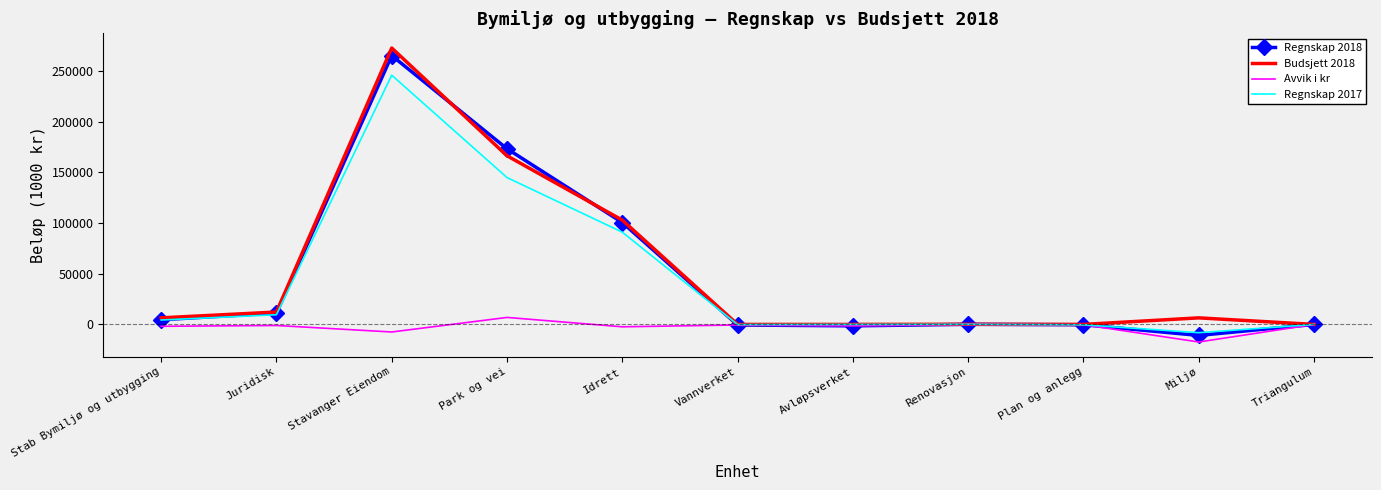

Is it true that Budsjett 2018 equals 272584 at Stavanger Eiendom?

True